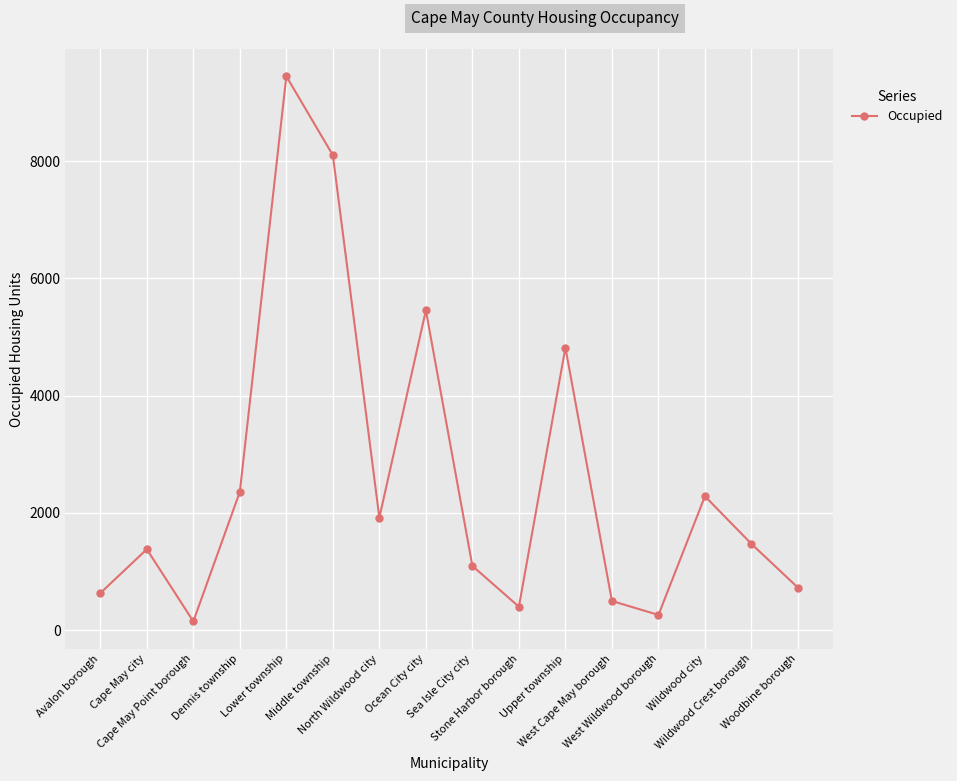

What is the change in value from West Cape May borough to West Wildwood borough?

-238